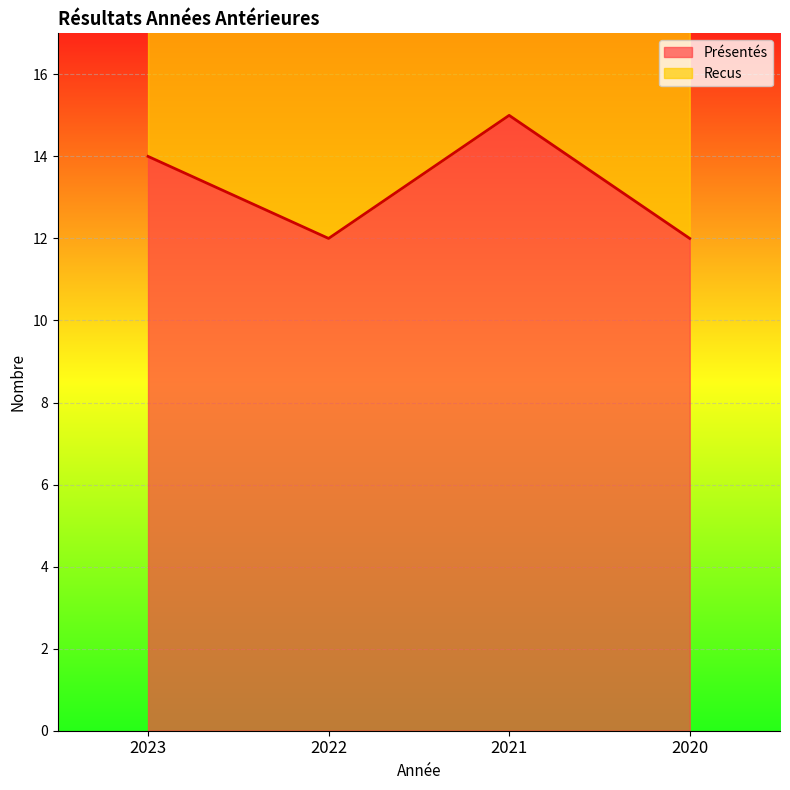

What value does the data have at 2022?

12